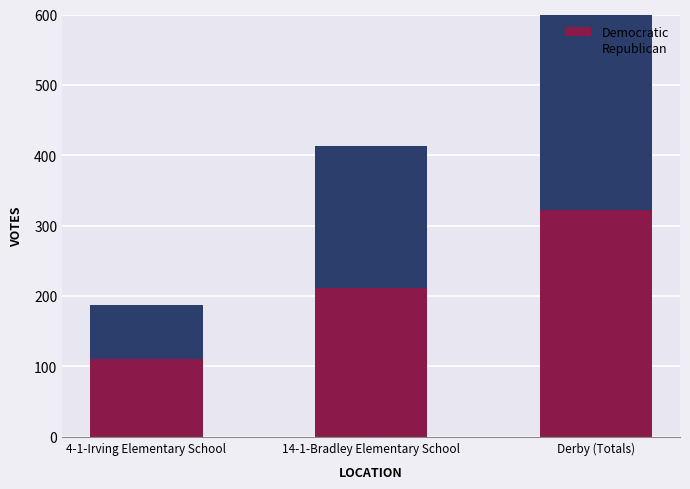

How many series are shown in this chart?

2